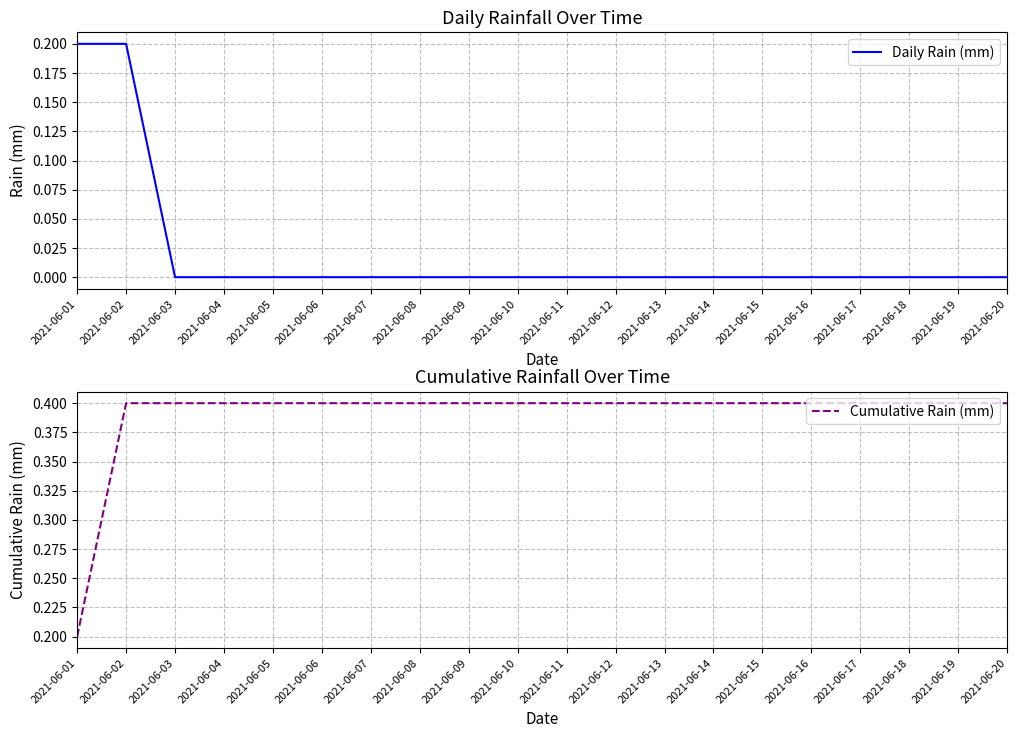

List the series in order of their peak value, lowest first.

Daily Rain (mm), Cumulative Rain (mm)